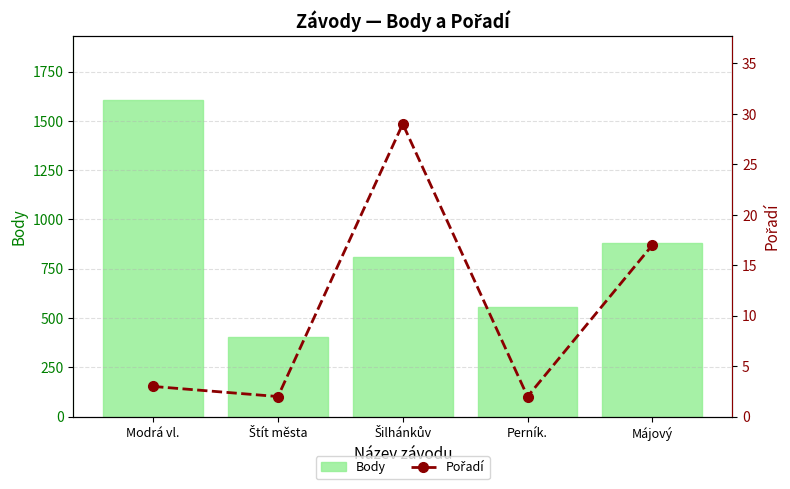

What is the total value across all series at Štít města?

404